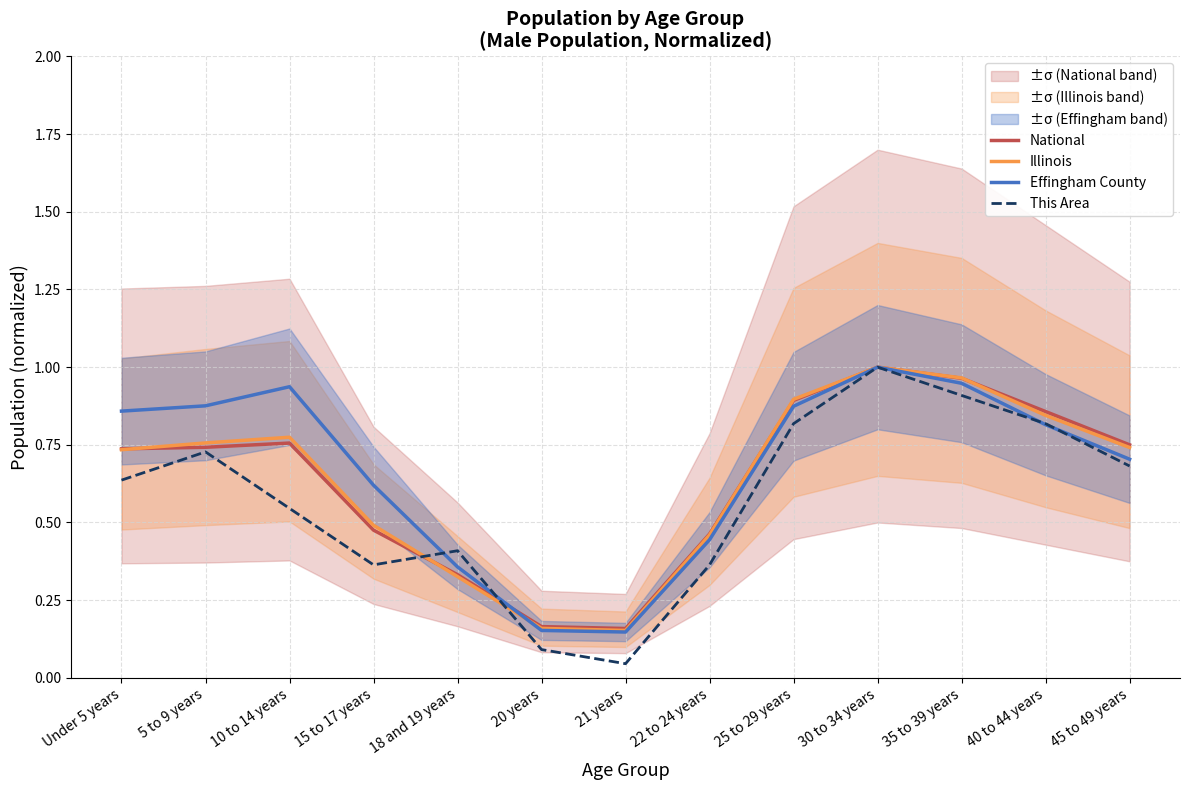

Where do This Area and Illinois first cross each other?

15 to 17 years and 18 and 19 years